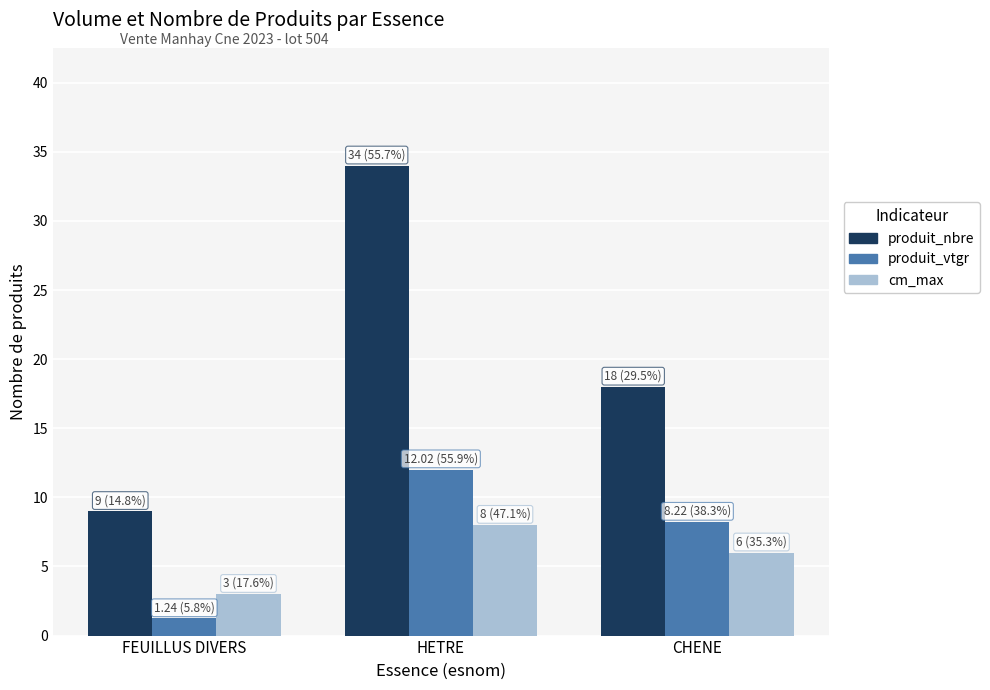

What is the average value of the produit_vtgr series?

7.2